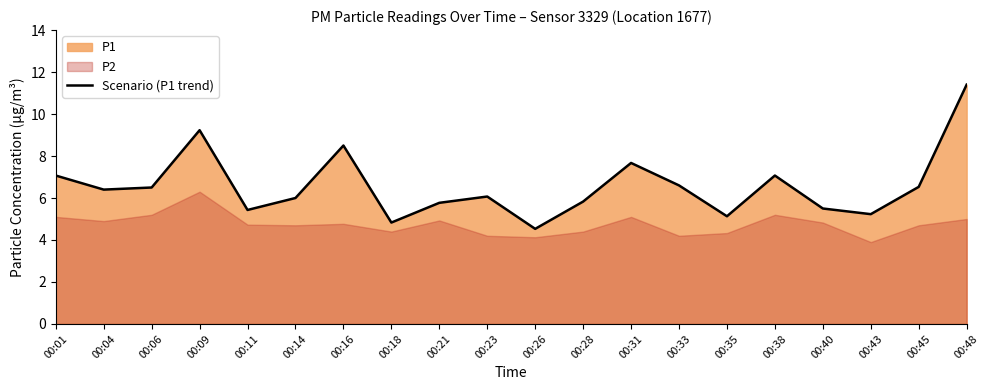

How many interior local valleys (lower than both neighbors) does the data have?

6